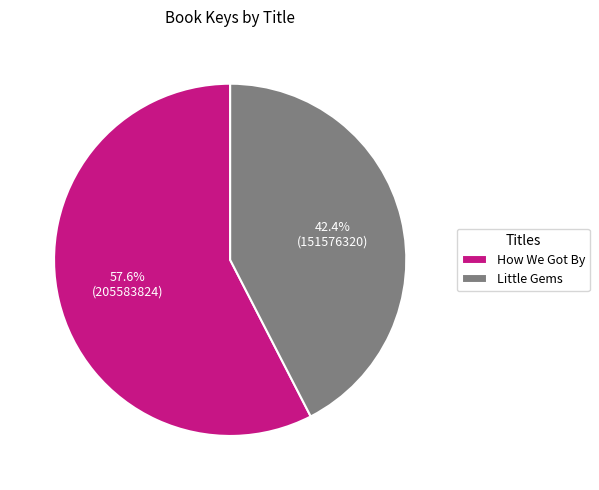

Is it true that Little Gems is 42% of the pie?

True